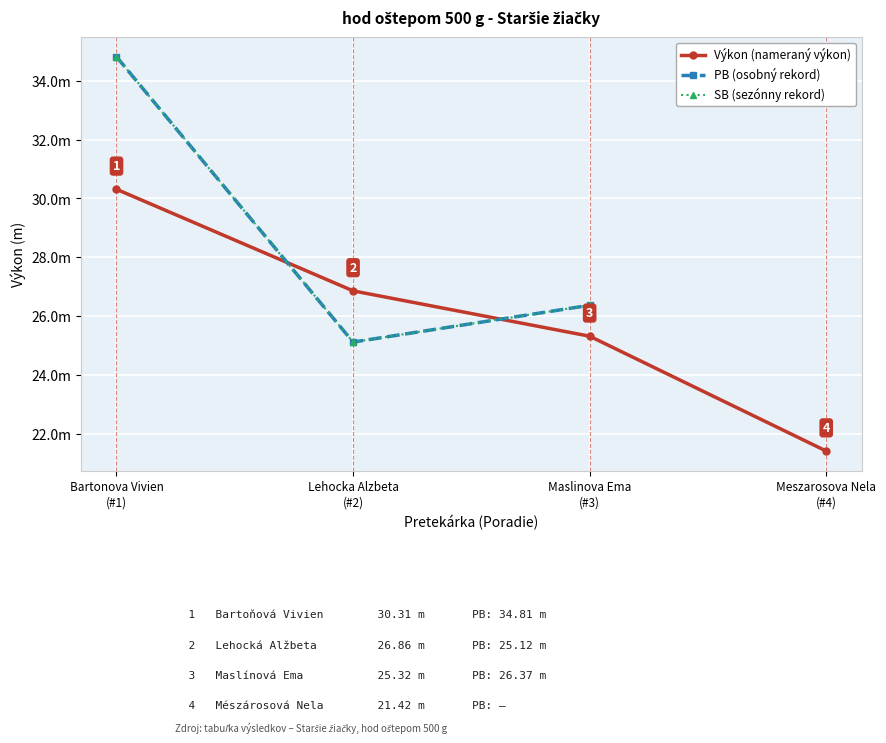

At which label does SB (sezónny rekord) reach its peak?

Bartonova Vivien
(#1)